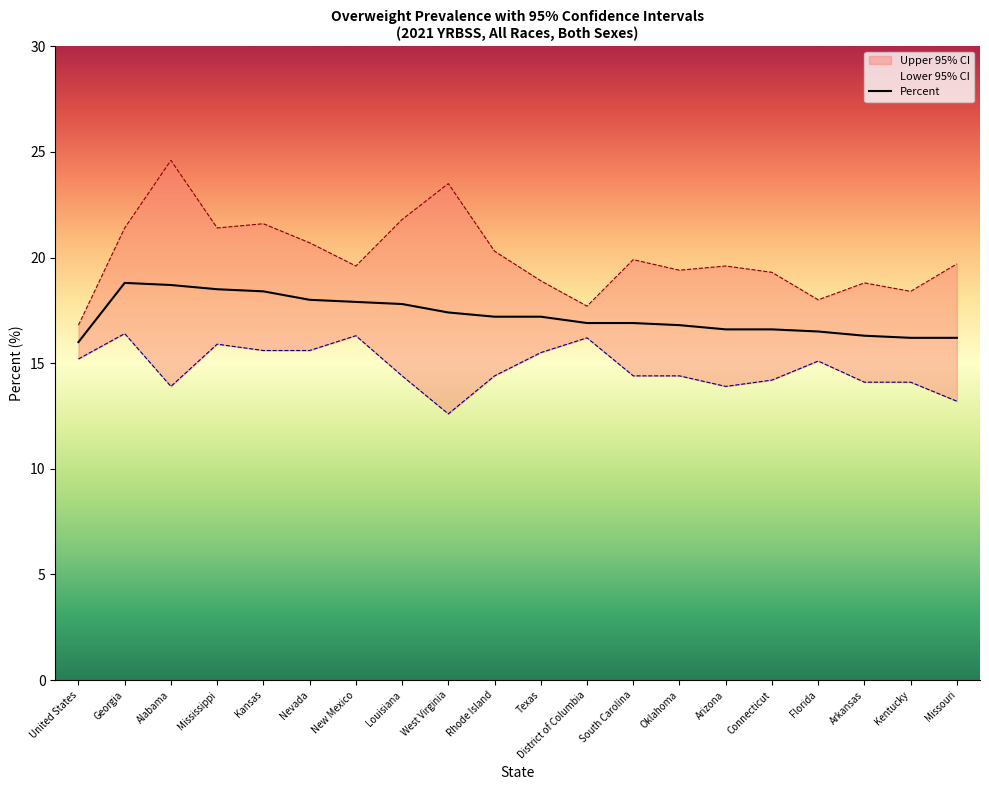

The value of Percent at New Mexico is 30.1. True or false?

False